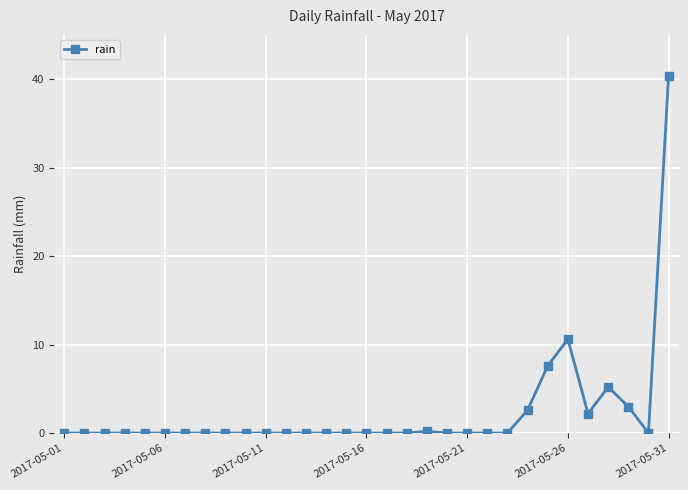

What is the greatest value displayed?

40.4